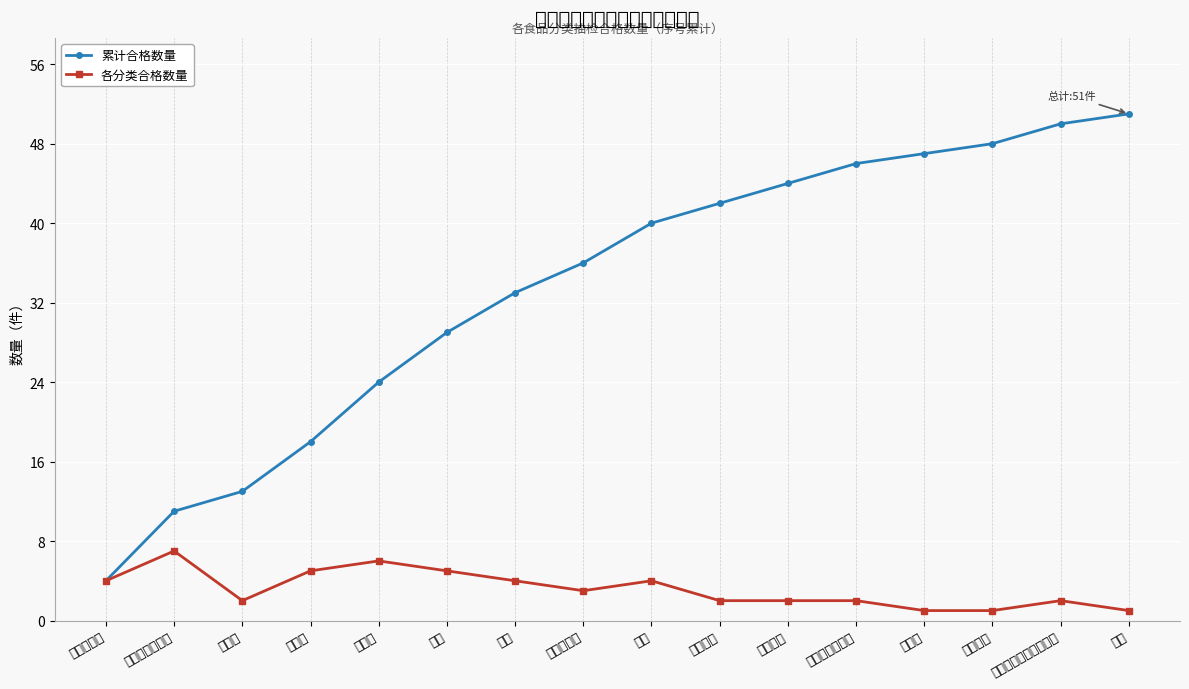

Reading left to right, what are all the values shown in this chart?

累计合格数量: 粮食加工品=4	淀粉及淀粉制品=11	调味品=13	肉制品=18	乳制品=24	饼干=29	饮料=33	食用农产品=36	罐头=40	蔬菜制品=42	餐饮食品=44	薯类和膨化食品=46	豆制品=47	方便食品=48	食用油、油脂及其制品=50	糕点=51
各分类合格数量: 粮食加工品=4	淀粉及淀粉制品=7	调味品=2	肉制品=5	乳制品=6	饼干=5	饮料=4	食用农产品=3	罐头=4	蔬菜制品=2	餐饮食品=2	薯类和膨化食品=2	豆制品=1	方便食品=1	食用油、油脂及其制品=2	糕点=1